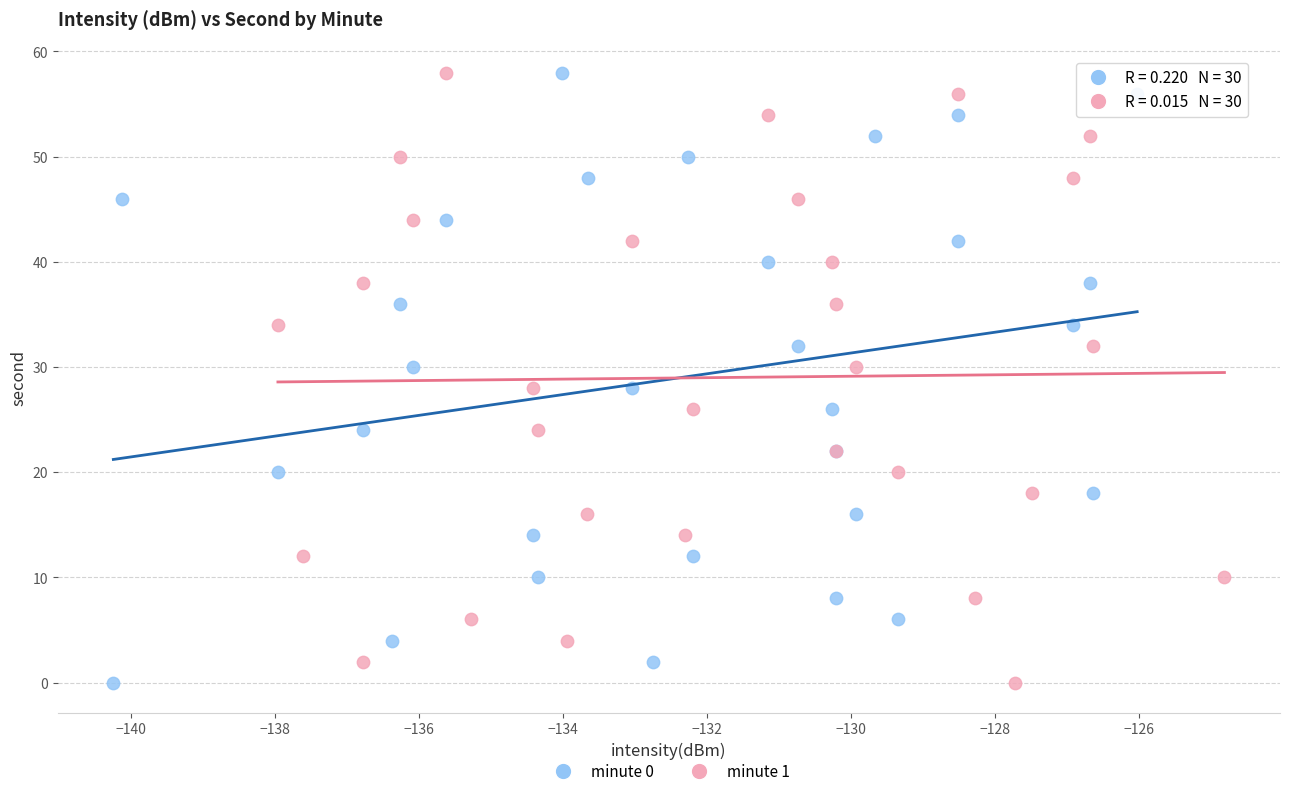

What are all the series names shown in the legend?

minute 0, minute 1